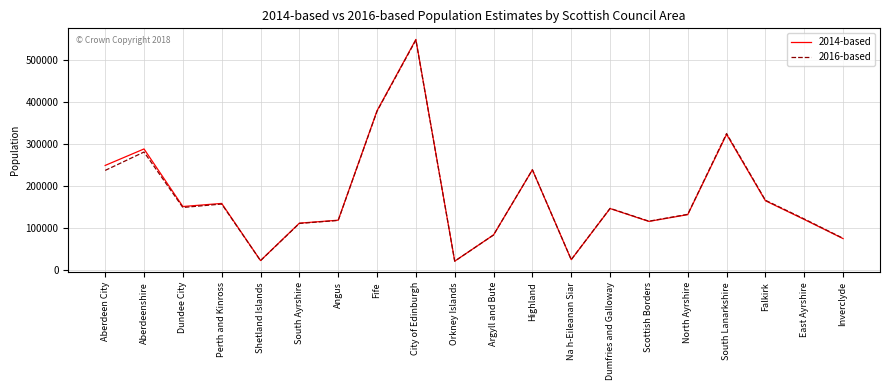

What is the sum of all 2014-based values?

3478709